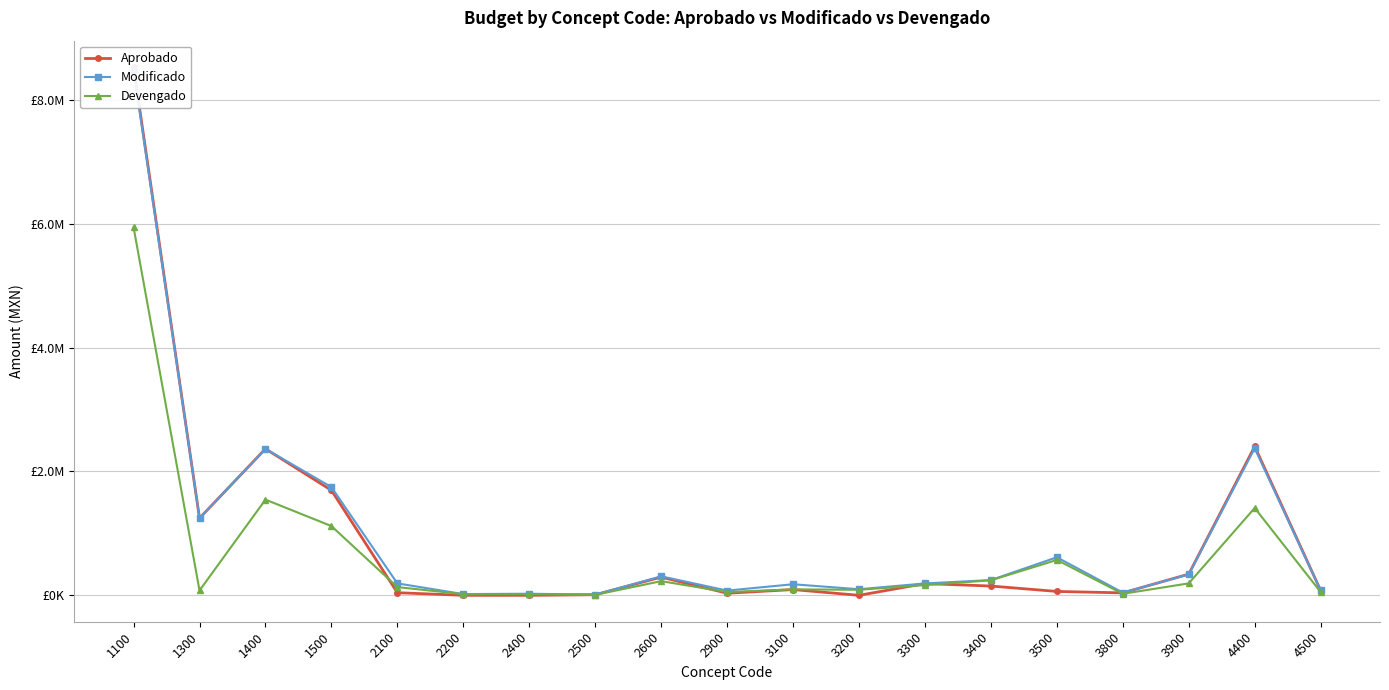

What are all the series names shown in the legend?

Aprobado, Modificado, Devengado